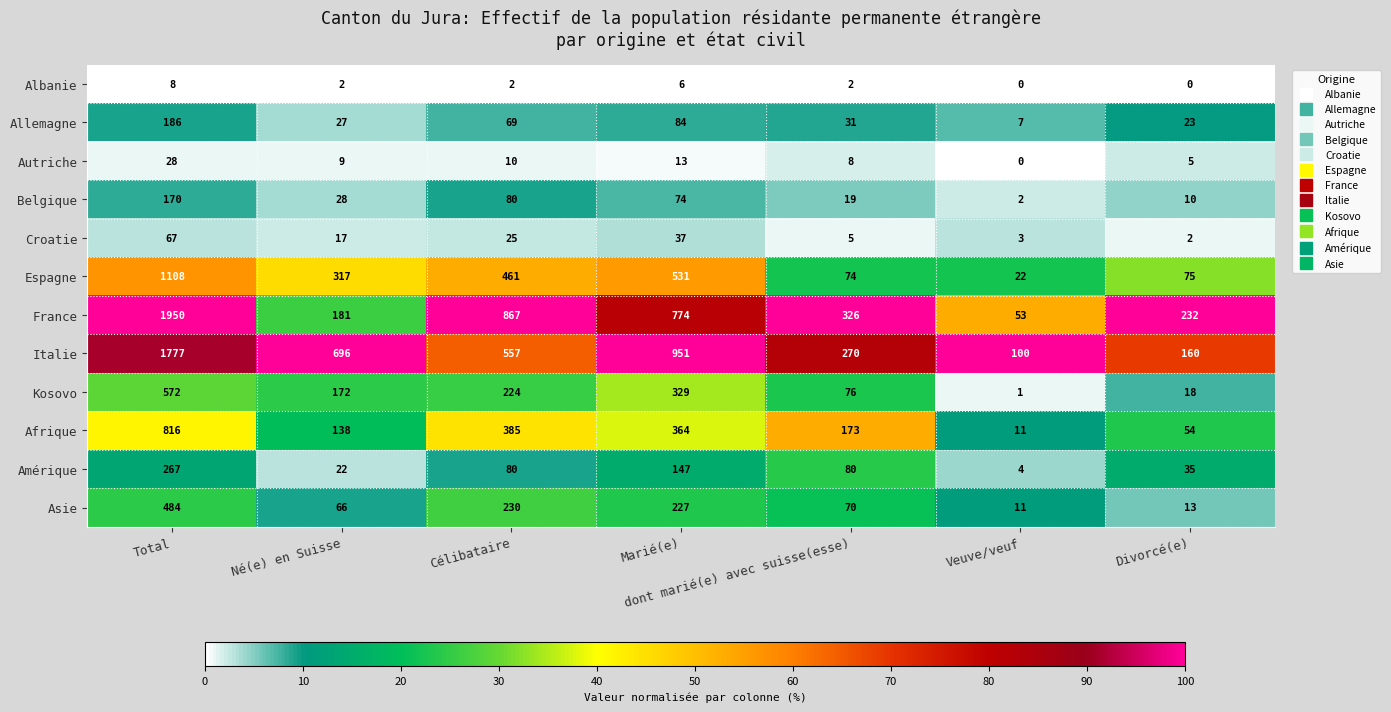

Is it true that Espagne equals 149 at Né(e) en Suisse?

False